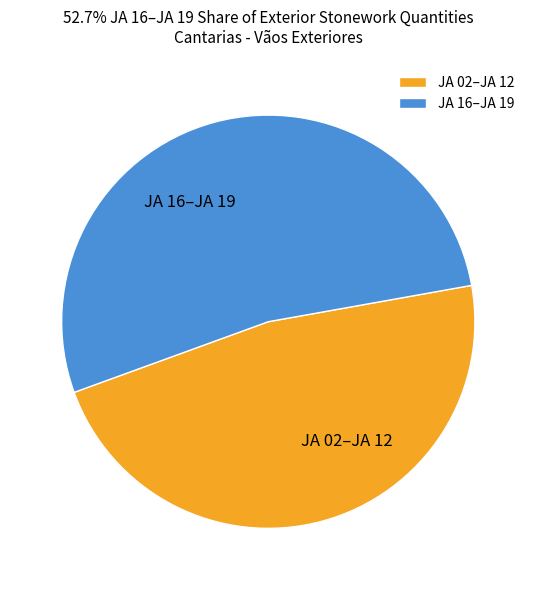

Combined, do JA 16–JA 19 and JA 02–JA 12 account for over 50%?

Yes